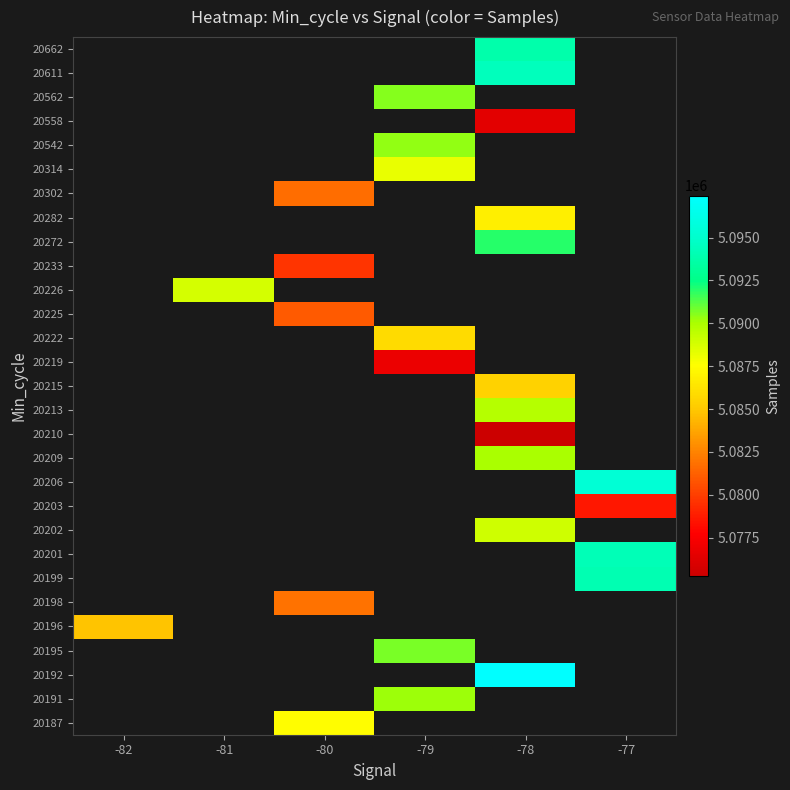

What is the smallest value displayed?

5075248.0